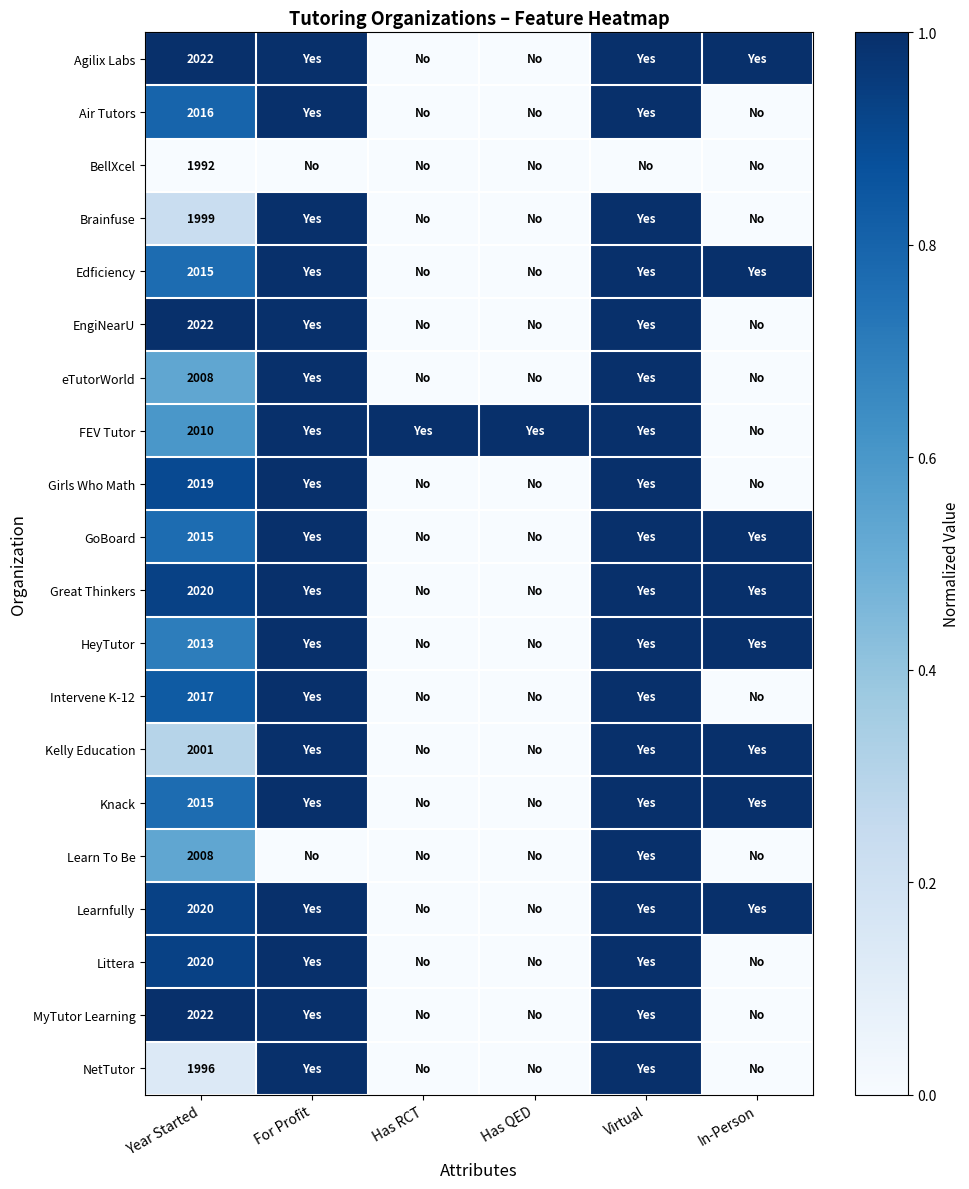

True or false: Learn To Be has a value of 2008 at Year Started.

True